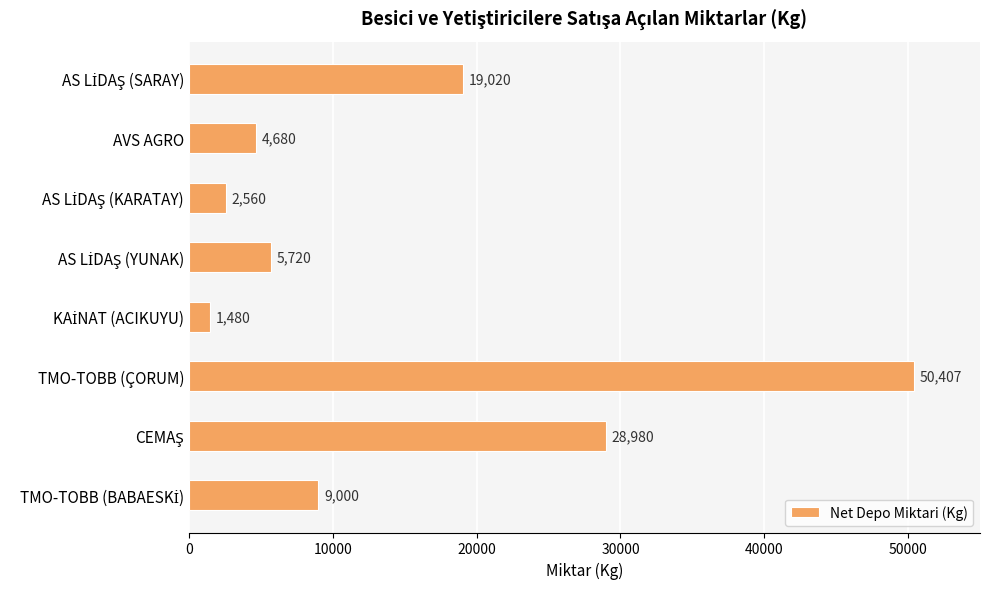

How many categories are shown in the chart?

8